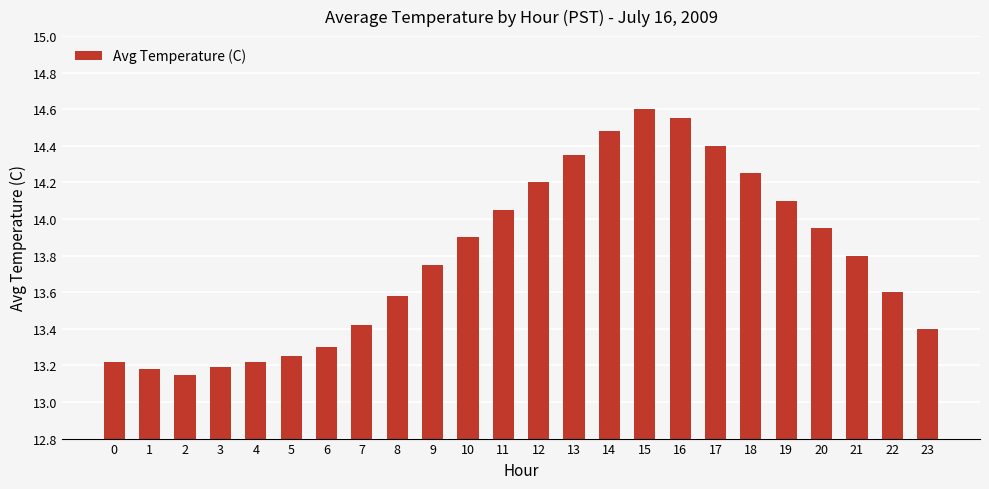

What is the ratio of the value at 10 to the value at 14?

1.0